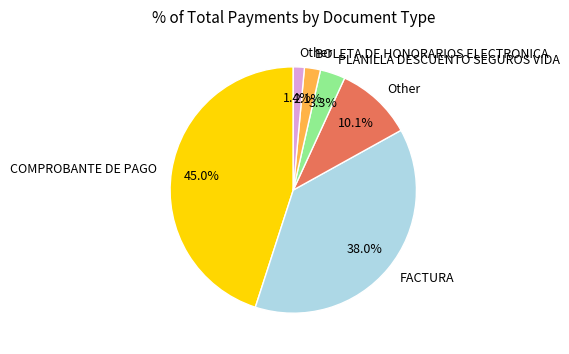

Does any single category account for the majority?

No